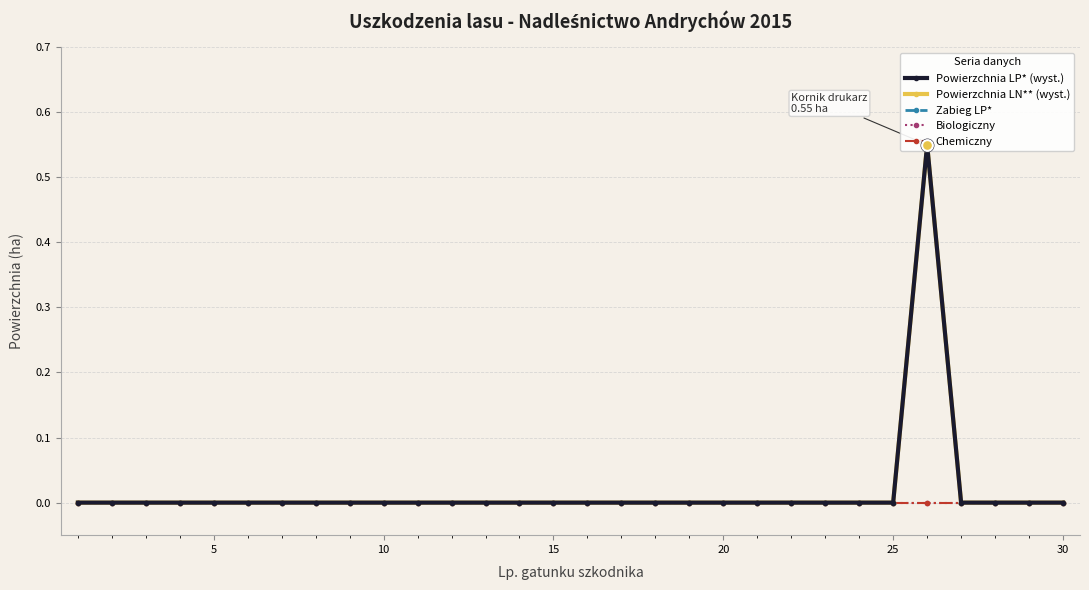

Which series has the largest Y range (max minus min)?

Powierzchnia LP* (wyst.)